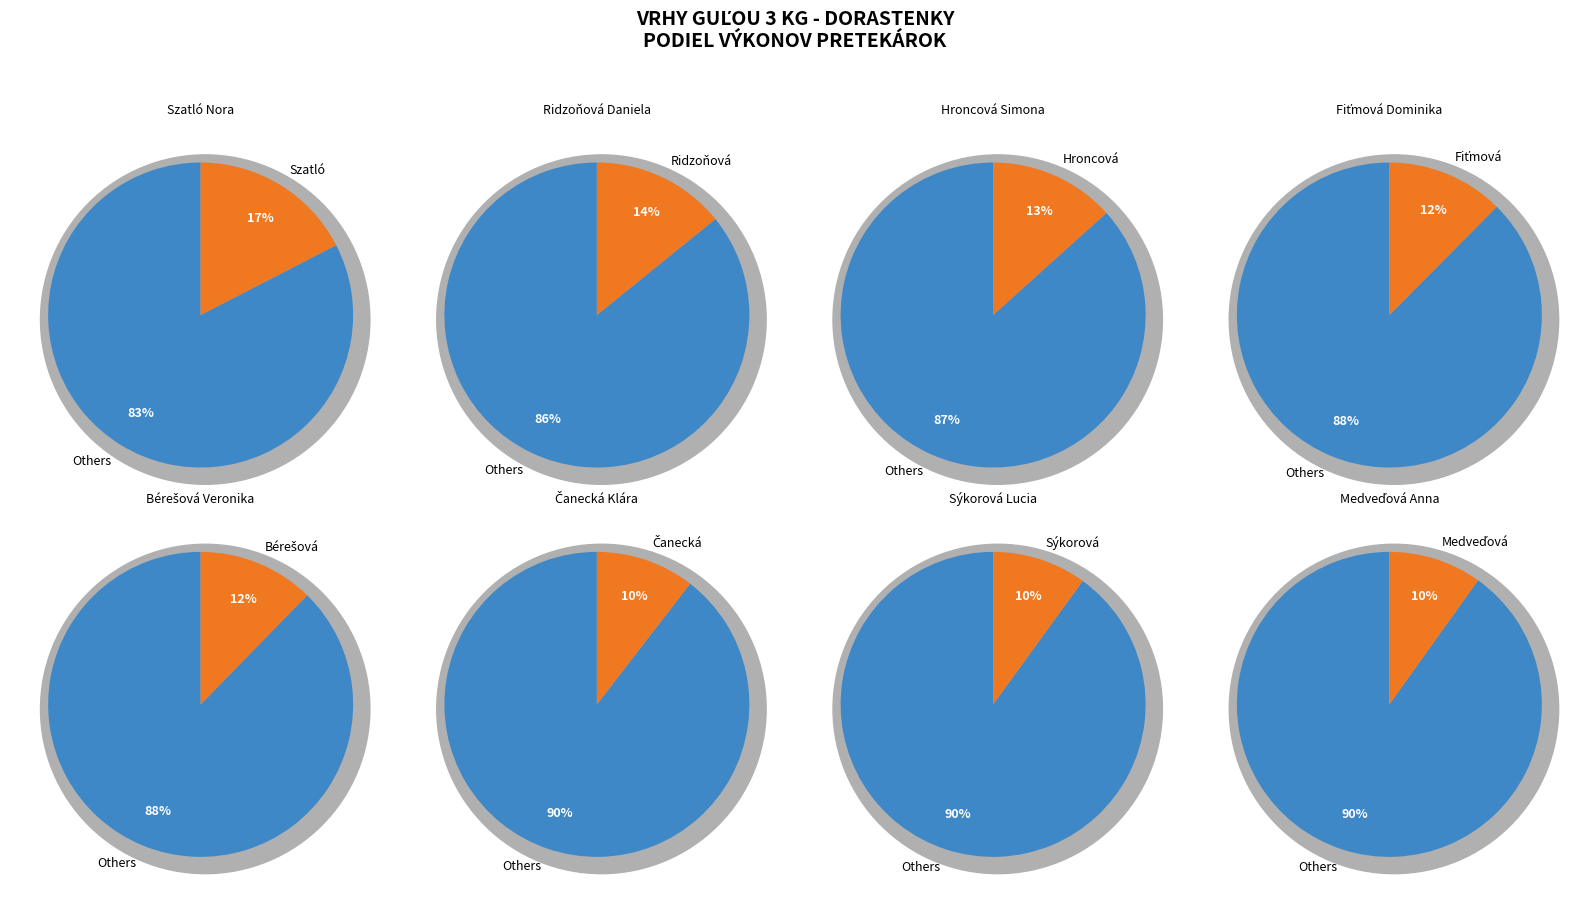

What percentage do Čanecká Klára and Hroncová Simona together represent?

23.8%